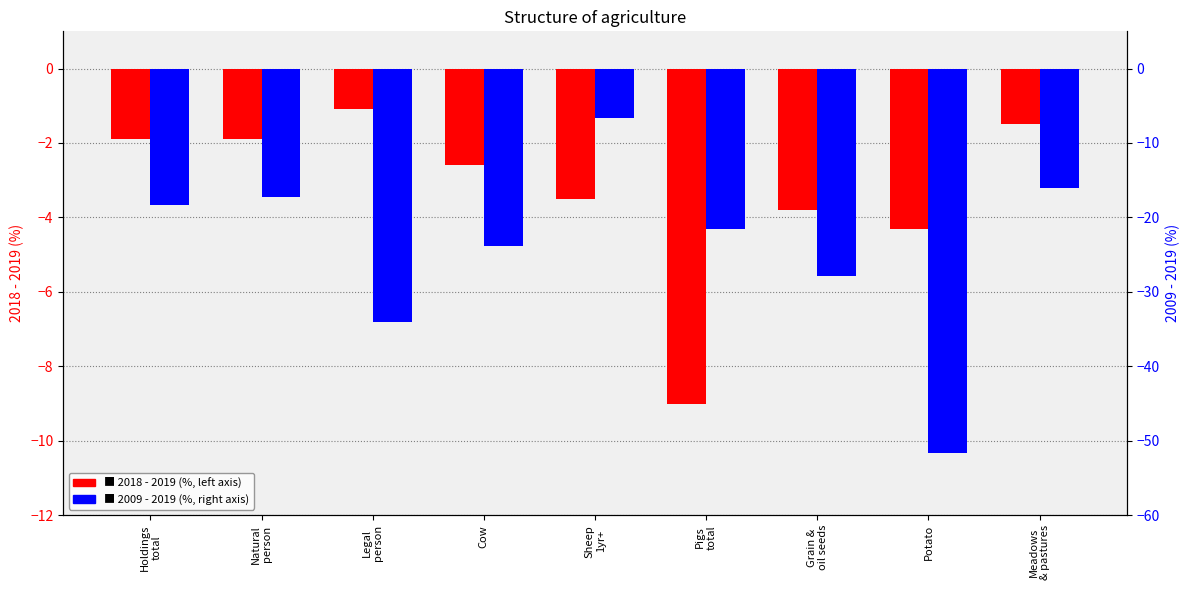

List the labels in order of 2009 - 2019 value, smallest first.

Potato, Legal
person, Grain &
oil seeds, Cow, Pigs
total, Holdings
total, Natural
person, Meadows
& pastures, Sheep
1yr+